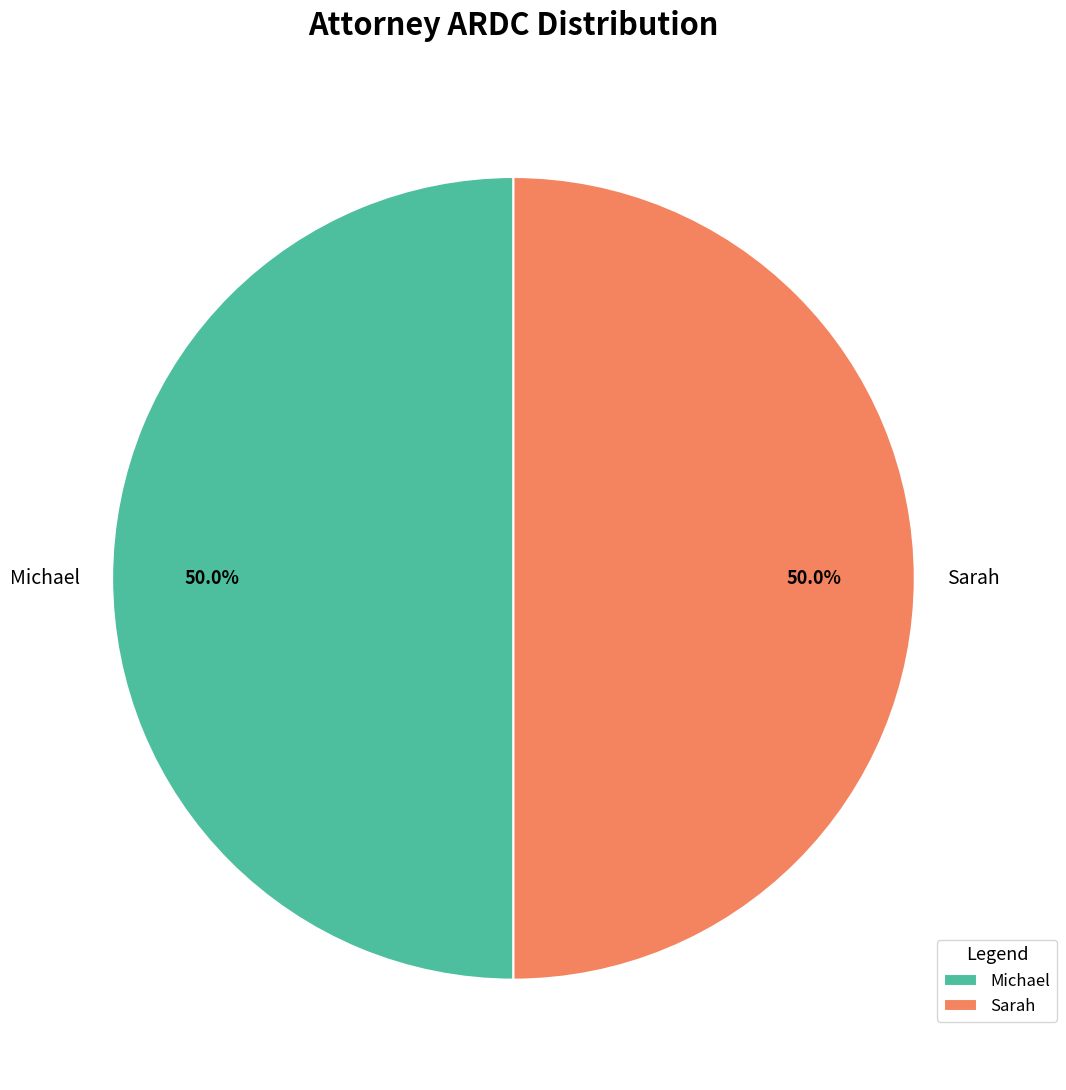

How much of the chart is everything except Michael?

50.0%